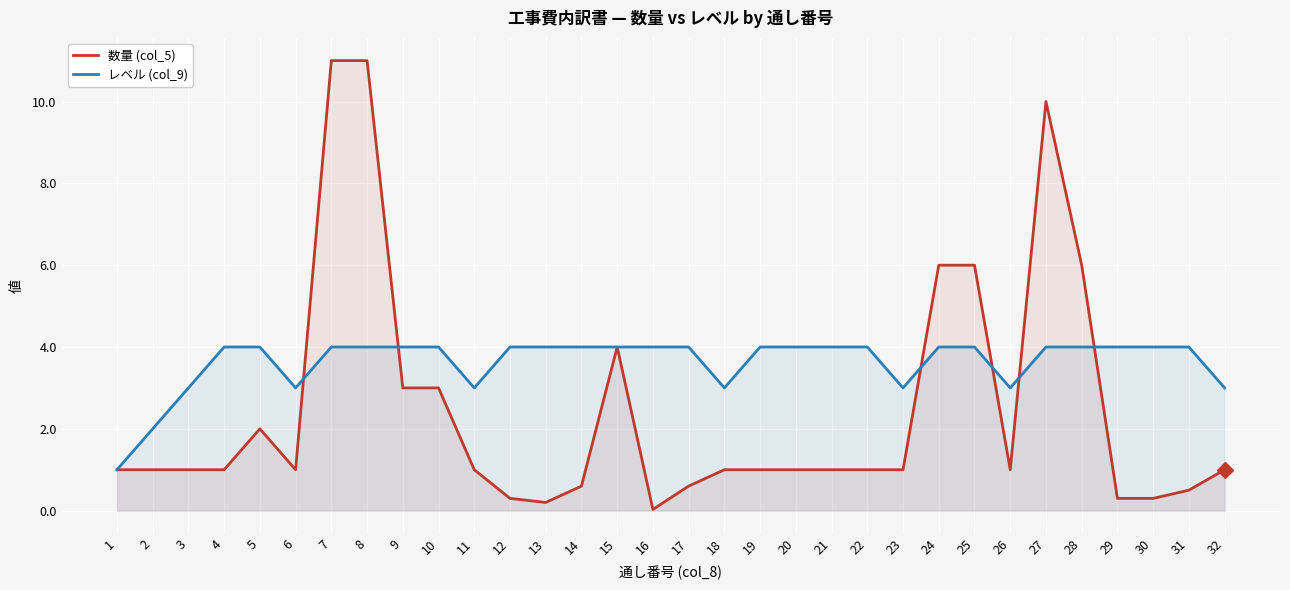

How many intersections are there between レベル (col_9) and 数量 (col_5)?

6